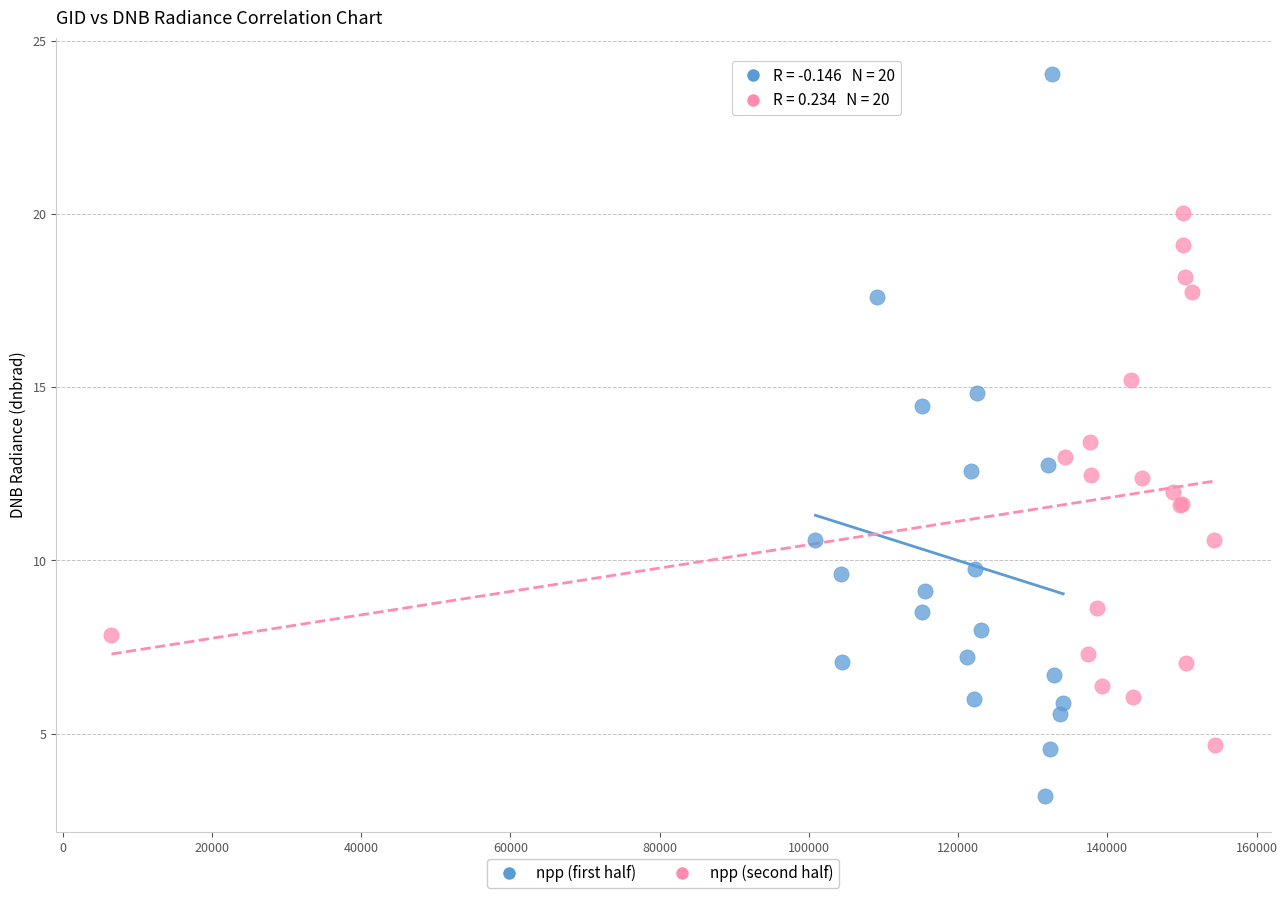

What are all the series names shown in the legend?

npp (first half), npp (second half)